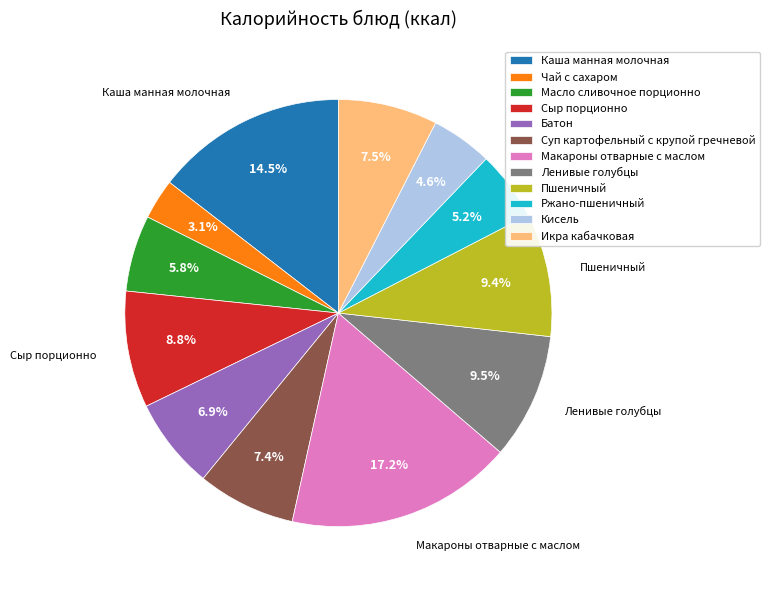

Combined, what portion of the pie is Сыр порционно and Пшеничный?

18.2%